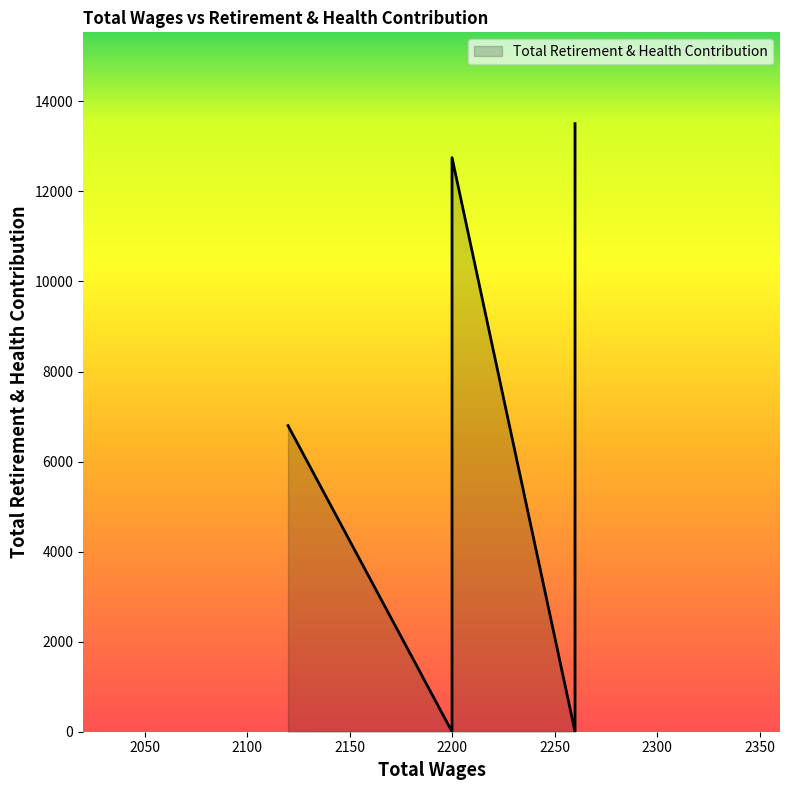

What is the change in value from 2200.0 to 2120.0?

-5953